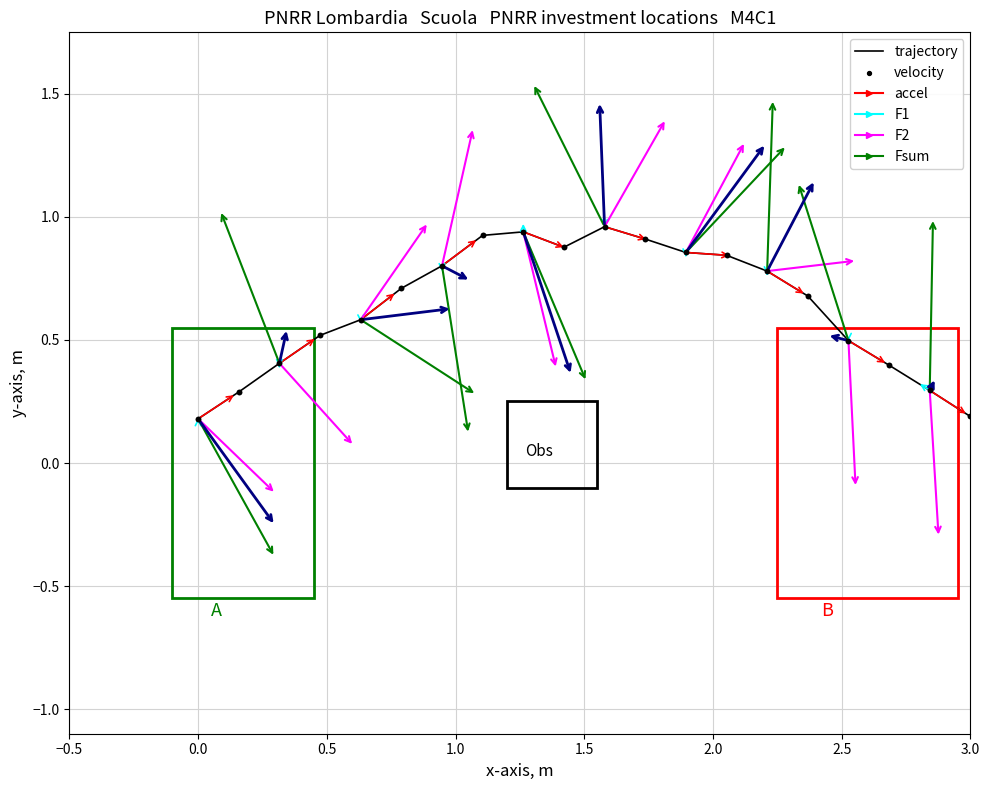

Is this an area chart (filled region under the line)?

No